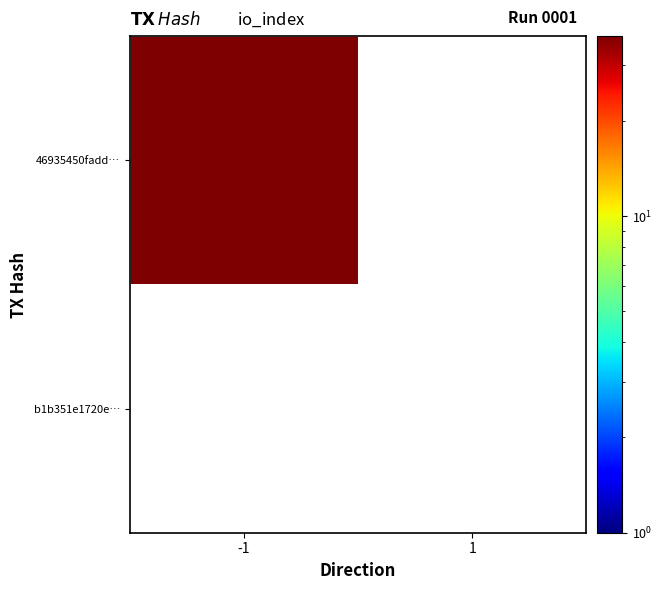

The value of b1b351e1720e06c41d6ac38f0c8fed42b4717ec at 1 is 0. True or false?

True